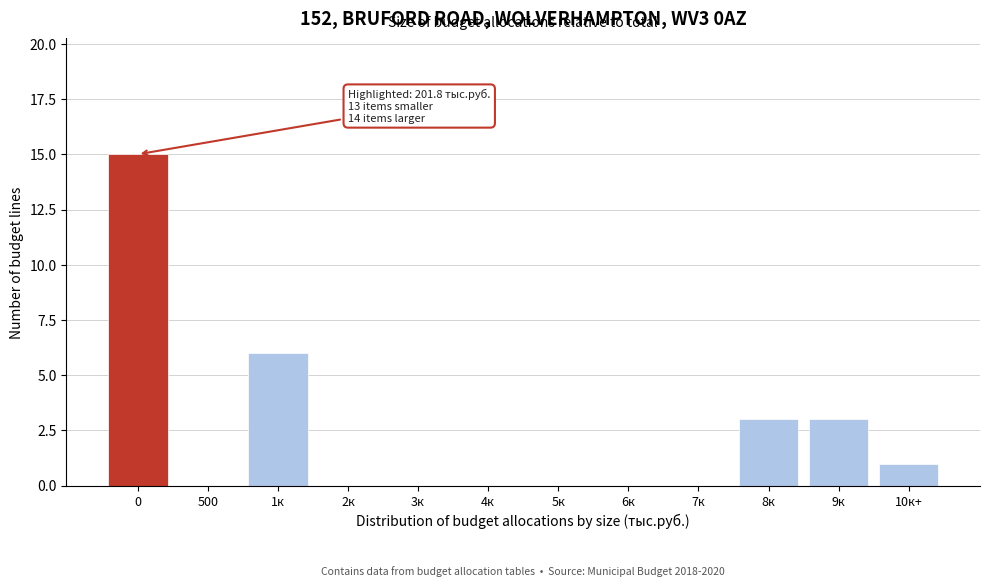

Reading right to left, extract all data points from this chart.

10к+=1	9к=3	8к=3	7к=0	6к=0	5к=0	4к=0	3к=0	2к=0	1к=6	500=0	0=15